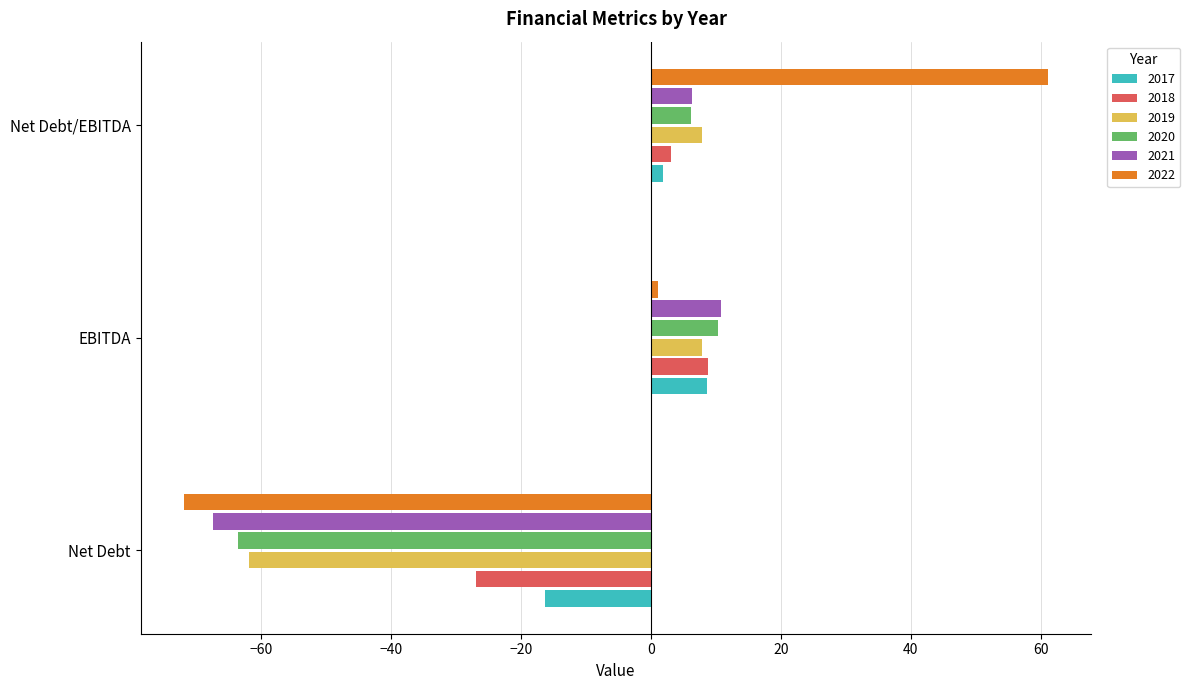

Which series has the widest spread of values?

2022